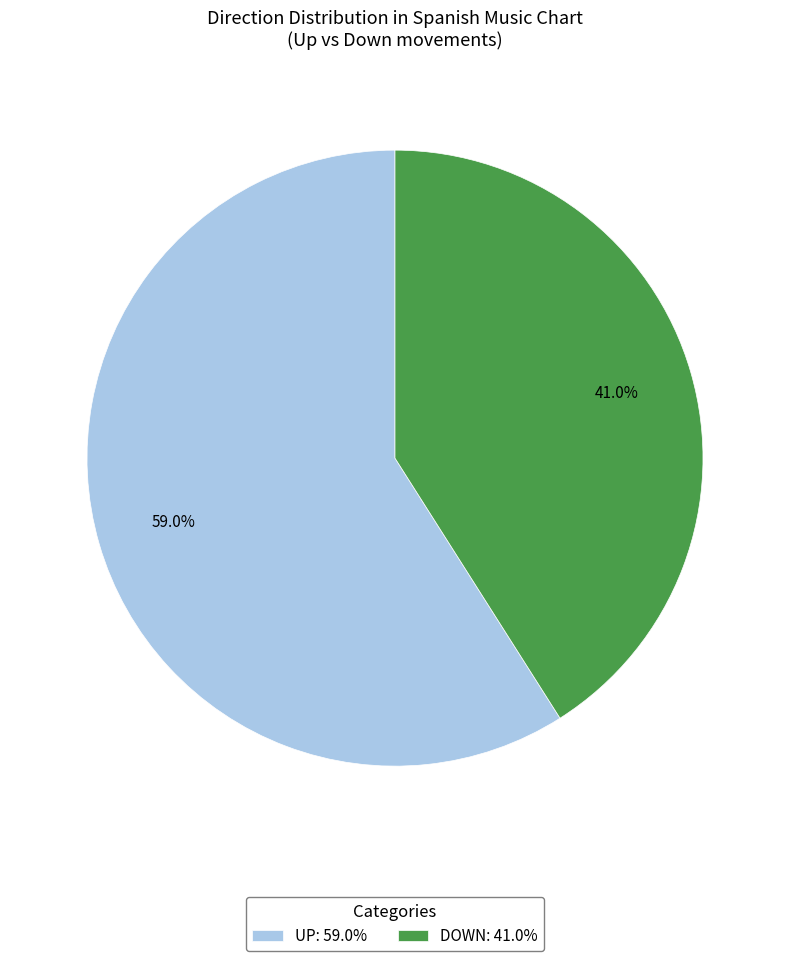

Which category has the biggest portion of the pie?

UP: 59.0%